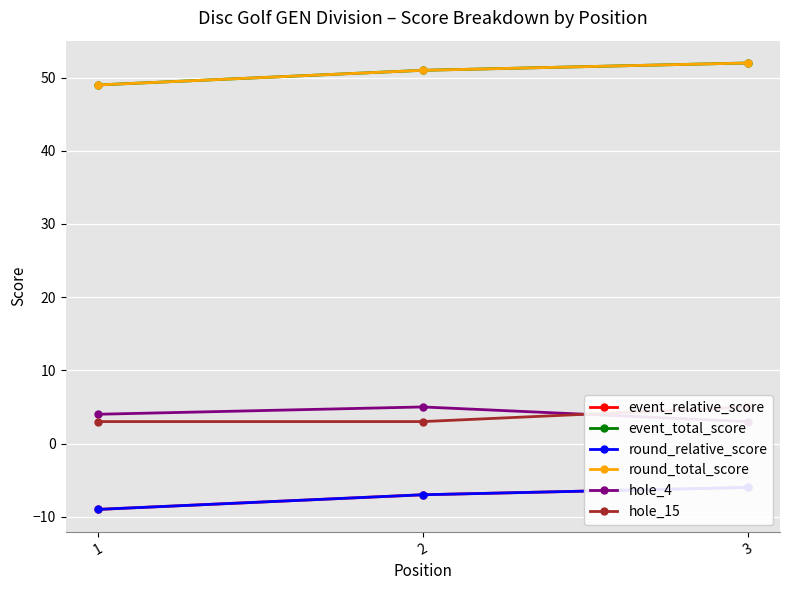

How many lines are shown in the chart?

6